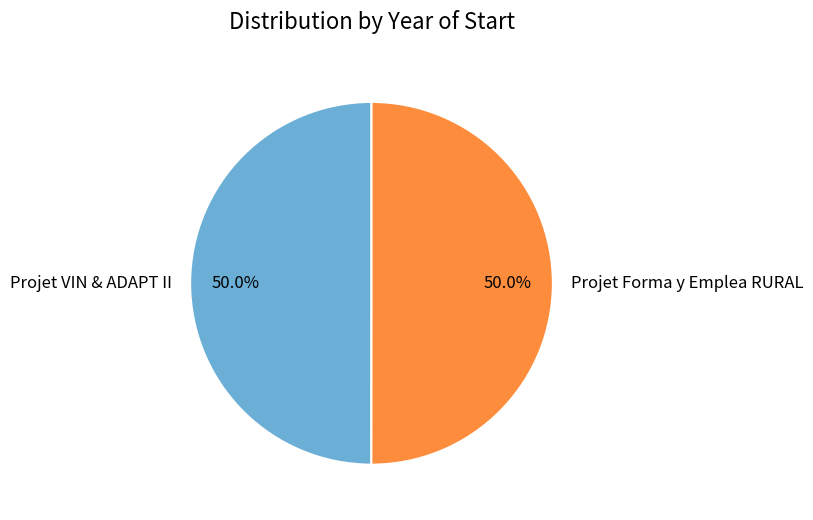

How many slices are in this pie chart?

2